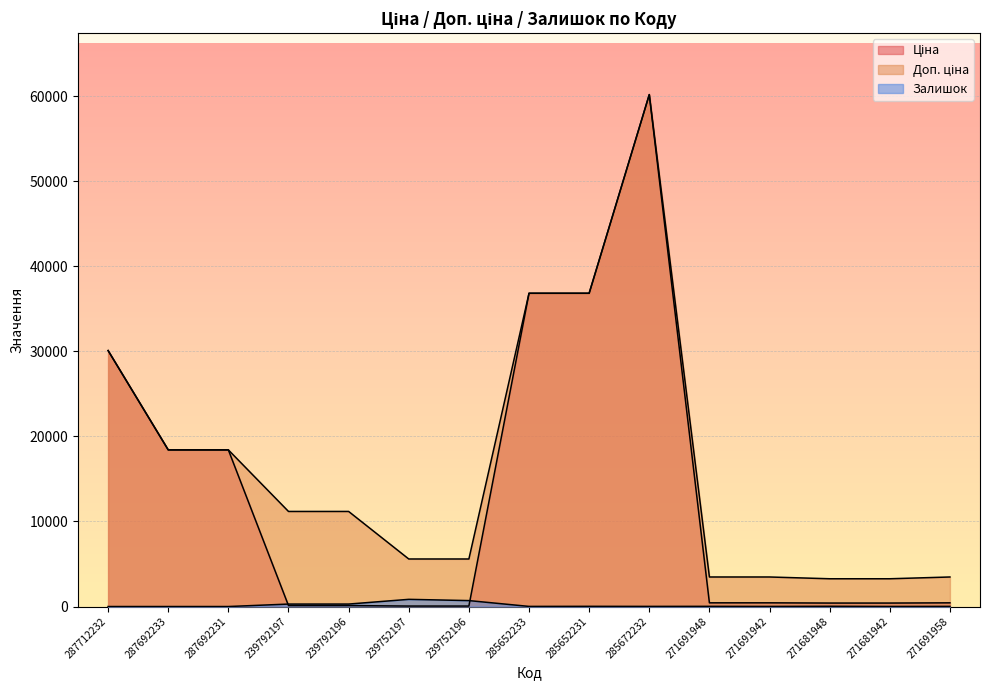

Reading left to right, extract all data points from this chart.

Ціна: 287712232=30102.8	287692233=18420.9	287692231=18420.9	239792197=111.8	239792196=111.8	239752197=55.9	239752196=55.9	285652233=36841.8	285652231=36841.8	285672232=60205.6	271691948=434.3	271691942=434.3	271681948=408.2	271681942=408.2	271691958=434.3
Доп. ціна: 287712232=30102.8	287692233=18420.9	287692231=18420.9	239792197=11182.0	239792196=11182.0	239752197=5591.0	239752196=5591.0	285652233=36841.8	285652231=36841.8	285672232=60205.6	271691948=3474.1	271691942=3474.1	271681948=3265.8	271681942=3265.8	271691958=3474.1
Залишок: 287712232=0.0	287692233=0.0	287692231=0.0	239792197=289.0	239792196=290.0	239752197=845.0	239752196=698.0	285652233=14.0	285652231=23.0	285672232=16.0	271691948=22.0	271691942=13.0	271681948=30.0	271681942=10.0	271691958=19.0